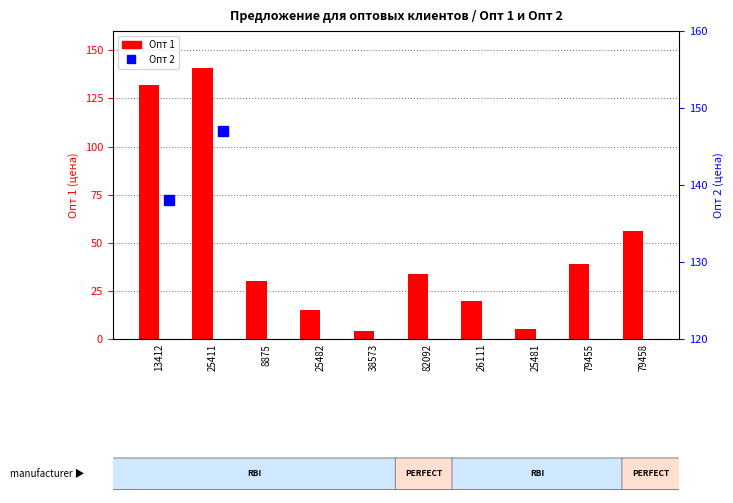

List the labels in order of Опт 1 value, largest first.

25411, 13412, 79458, 79455, 82092, 8875, 26111, 25482, 25481, 38573